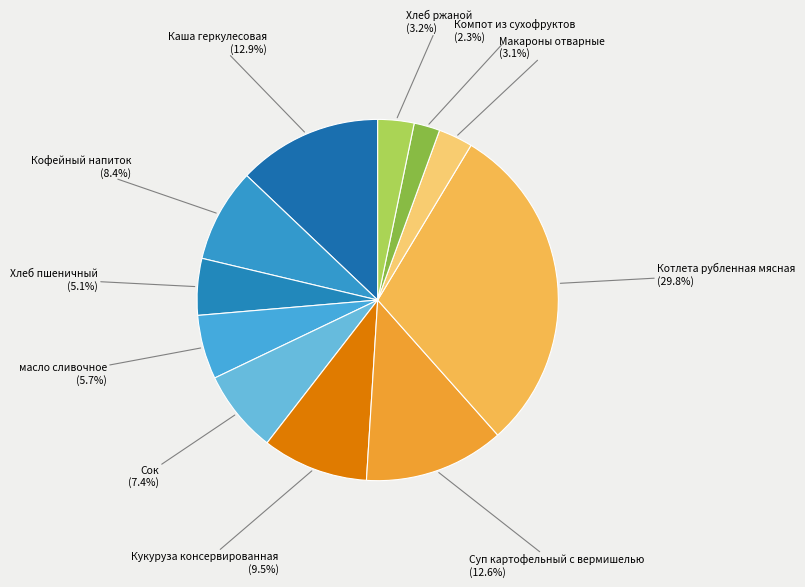

Combined, do Кукуруза консервированная and Суп картофельный с вермишелью account for over 50%?

No